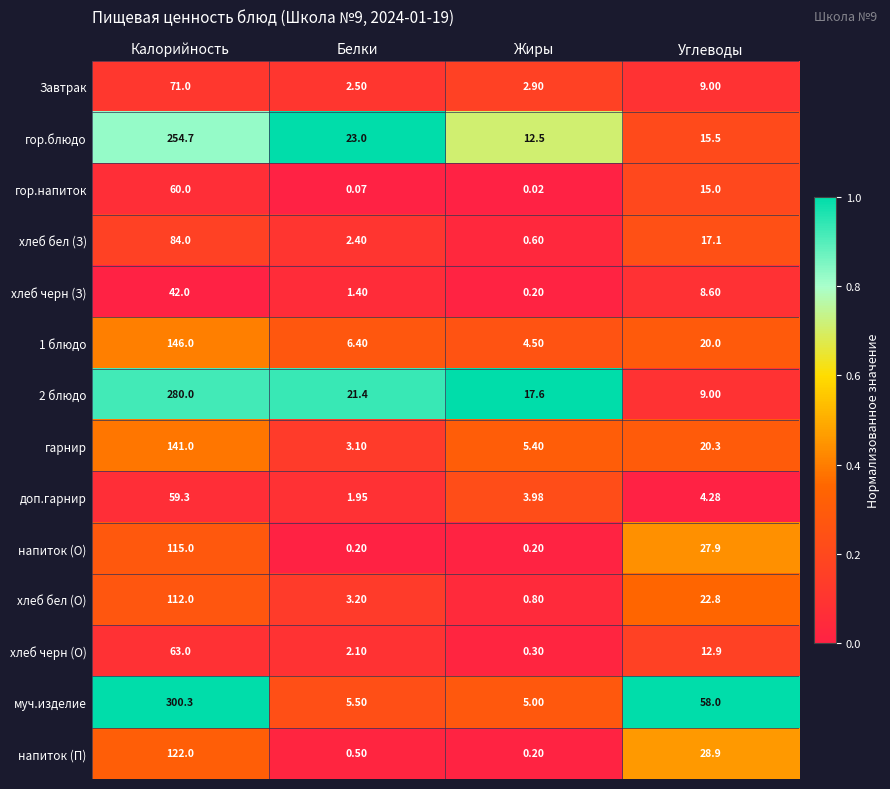

At which category is the sum across all series the highest?

Калорийность